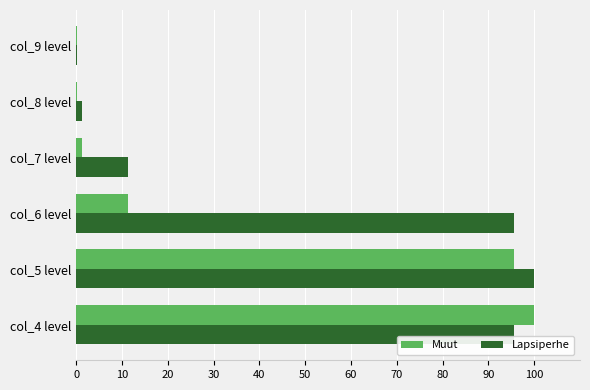

At which label is Muut closest to 50?

col_6 level